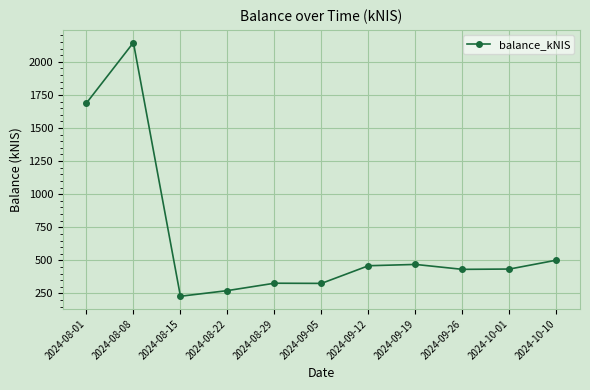

At which category does the chart reach its minimum across all series?

2024-08-15